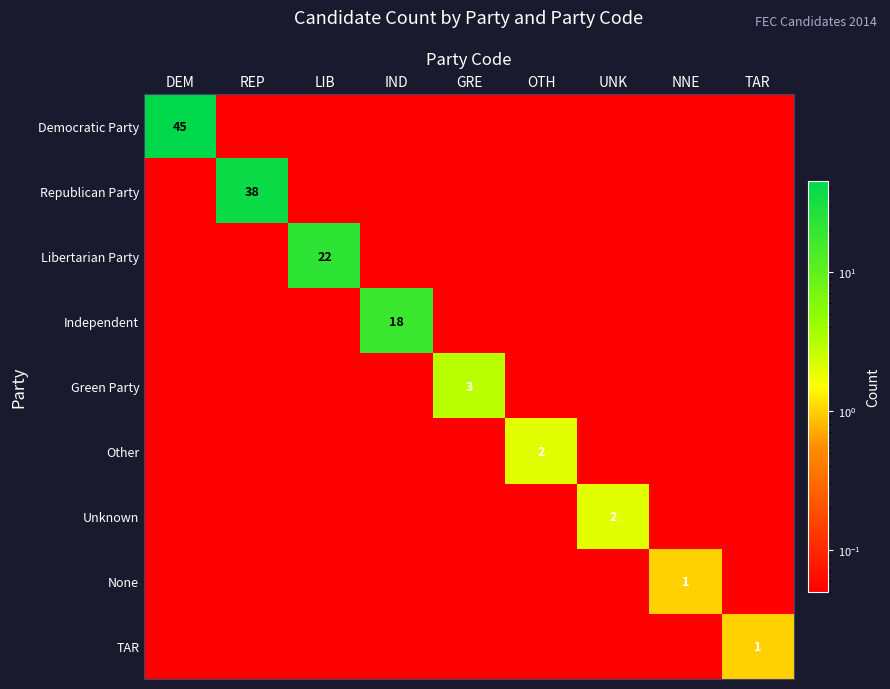

True or false: TAR has a value of 0.1 at LIB.

True